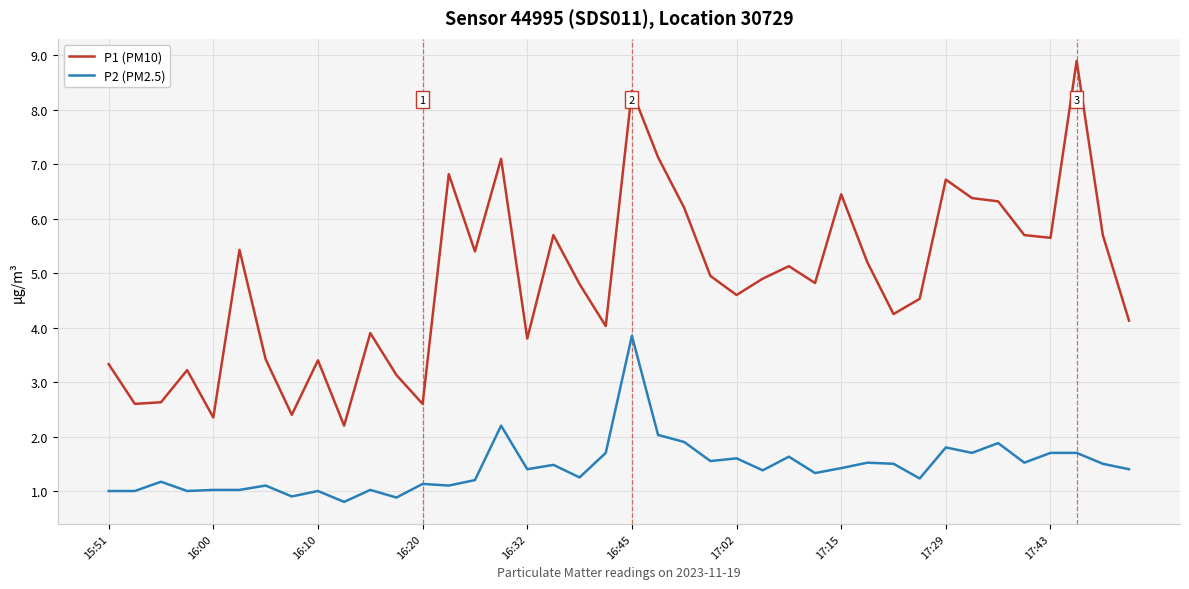

What is the average value of the P2 (PM2.5) series?

1.4